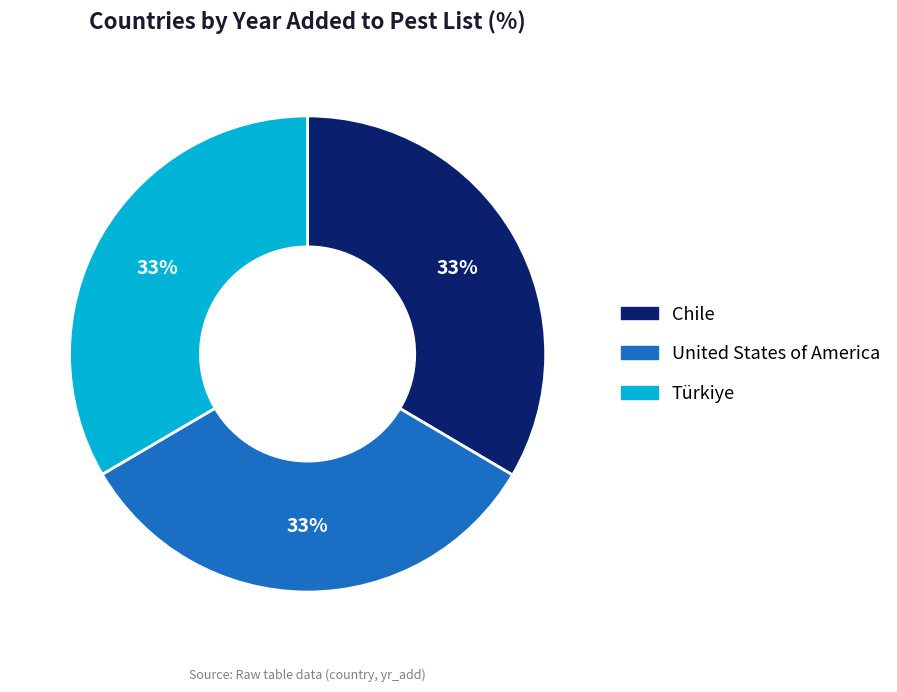

To the nearest percent, what is the combined percentage of United States of America and Chile?

67%